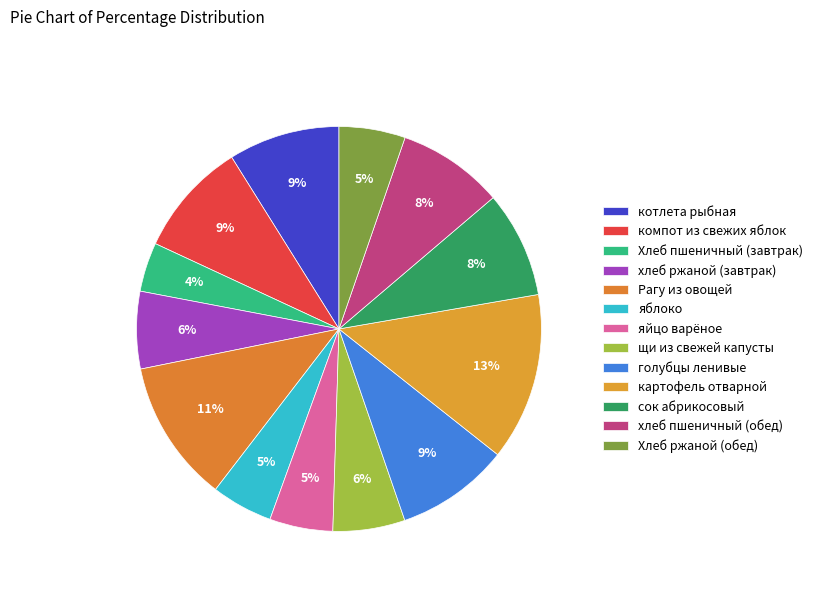

Is there any slice that represents more than half of the pie?

No